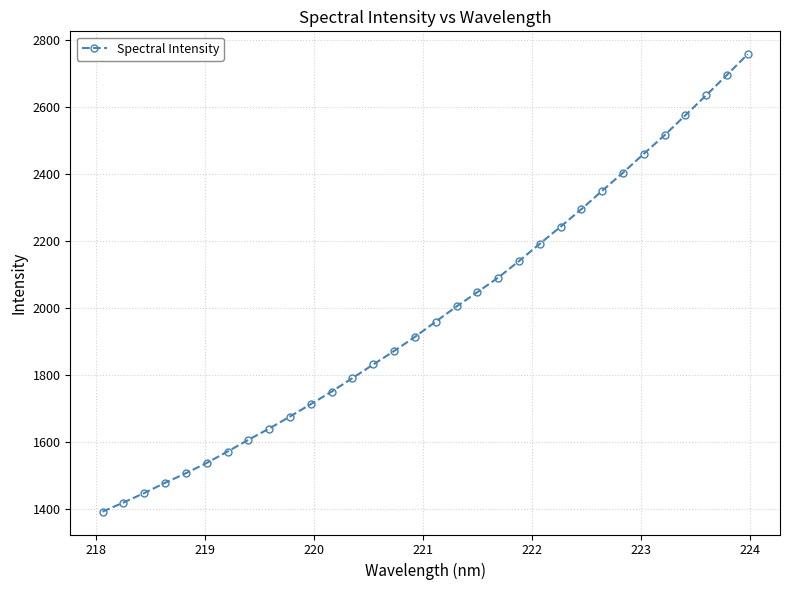

True or false: the data has more than 0 interior local peaks.

False